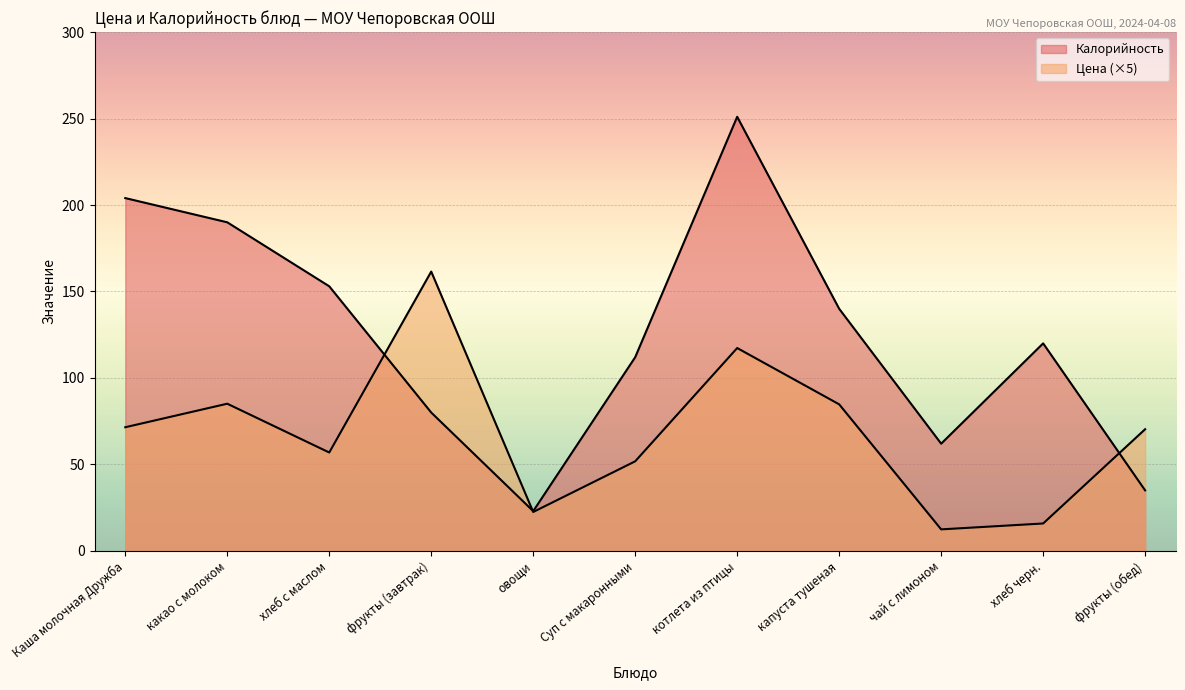

True or false: Калорийность has a value of 80.0 at фрукты (завтрак).

True